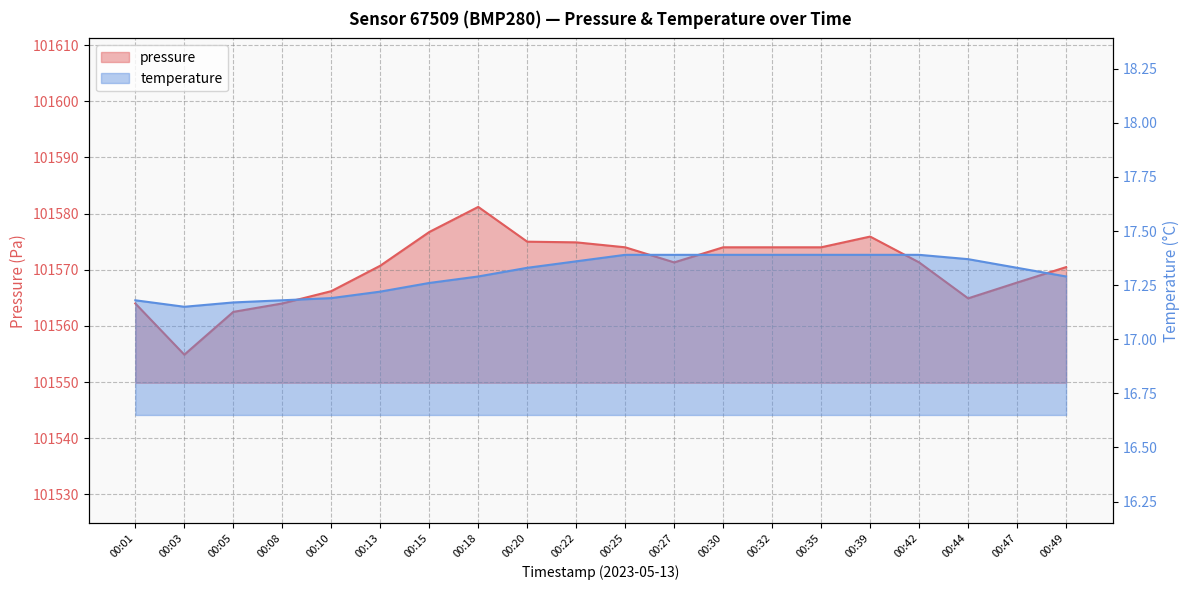

Reading left to right, extract all data points from this chart.

pressure: 00:01=101564.0	00:03=101554.9	00:05=101562.5	00:08=101564.0	00:10=101566.2	00:13=101570.7	00:15=101576.7	00:18=101581.2	00:20=101575.0	00:22=101574.9	00:25=101574.0	00:27=101571.3	00:30=101574.0	00:32=101574.0	00:35=101574.0	00:39=101575.9	00:42=101571.3	00:44=101564.9	00:47=101567.7	00:49=101570.5
temperature: 00:01=17.2	00:03=17.1	00:05=17.2	00:08=17.2	00:10=17.2	00:13=17.2	00:15=17.3	00:18=17.3	00:20=17.3	00:22=17.4	00:25=17.4	00:27=17.4	00:30=17.4	00:32=17.4	00:35=17.4	00:39=17.4	00:42=17.4	00:44=17.4	00:47=17.3	00:49=17.3